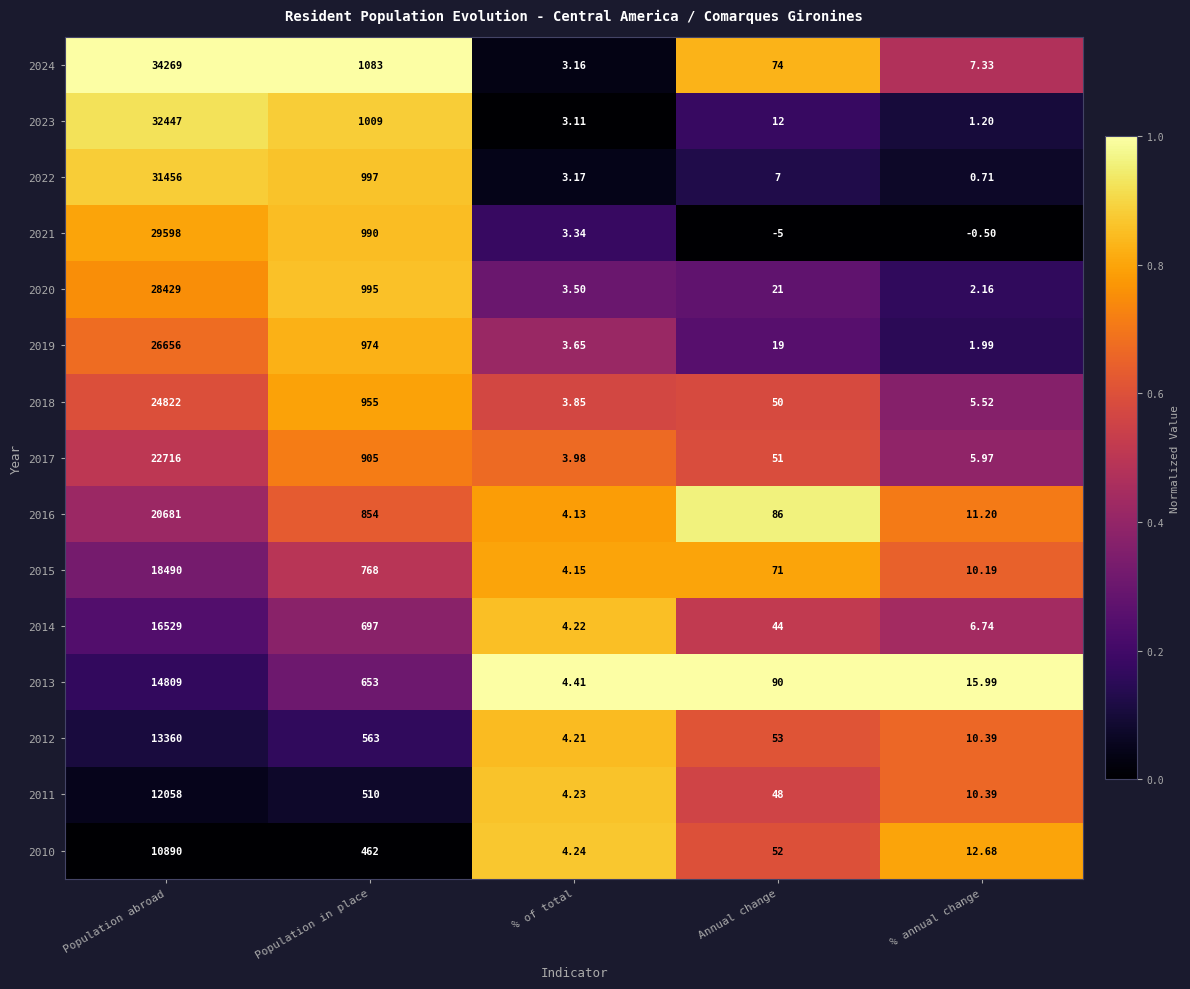

Which category has the lowest value across all series?

Annual change